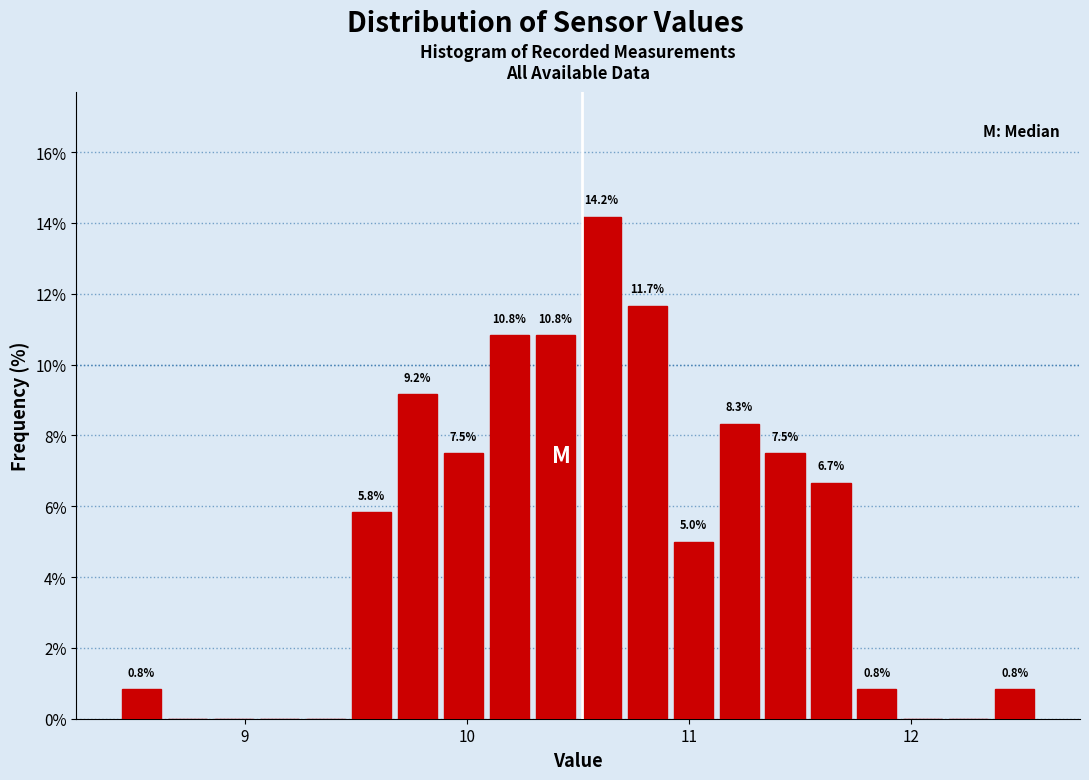

Read against the x-axis, roughly where is the centre of the tallest bar?

10.6